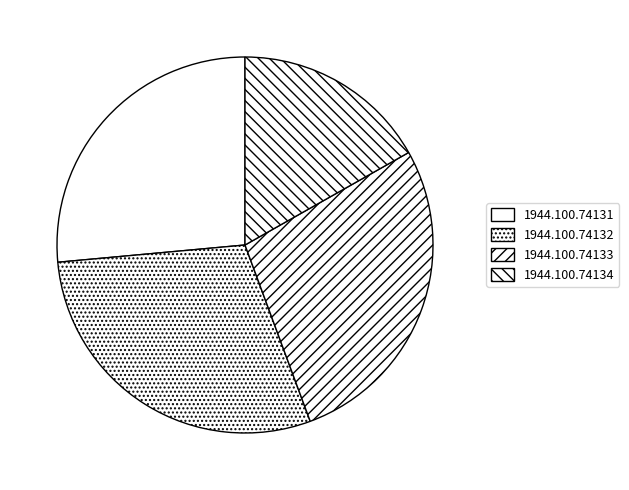

To the nearest percent, what percentage of the pie is 1944.100.74132?

29%